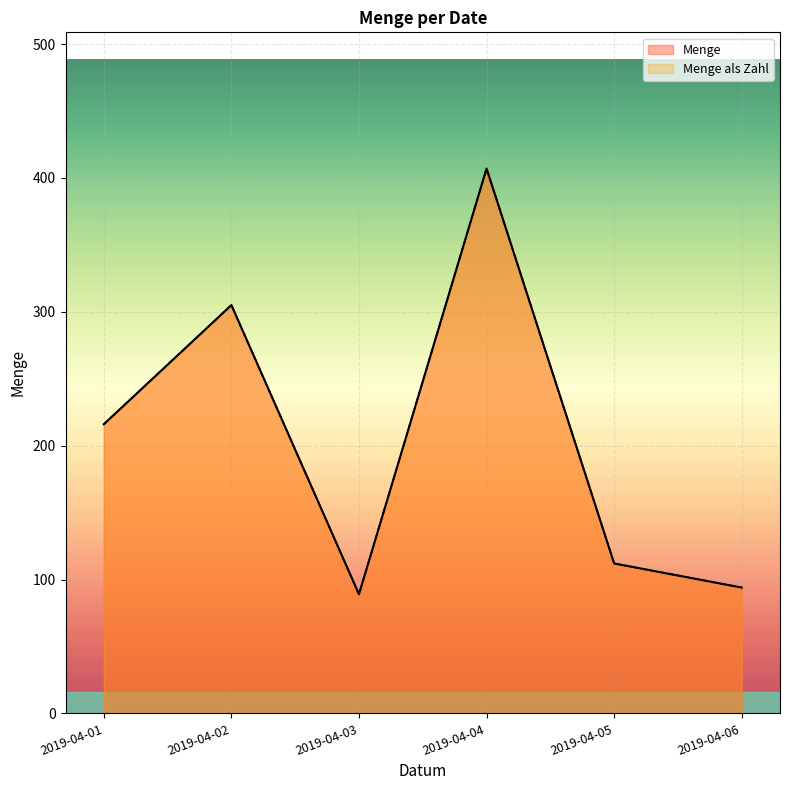

What are all the series names shown in the legend?

Menge, Menge als Zahl